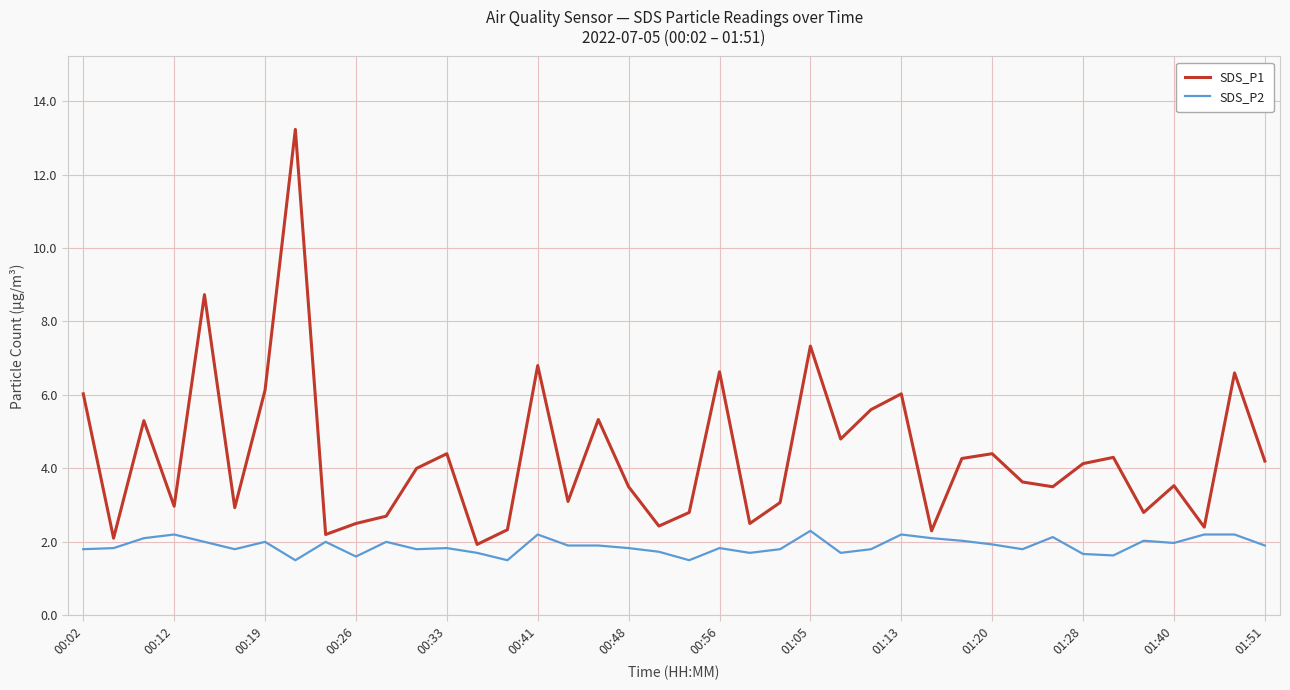

True or false: SDS_P2 has more than 0 interior local peaks.

True